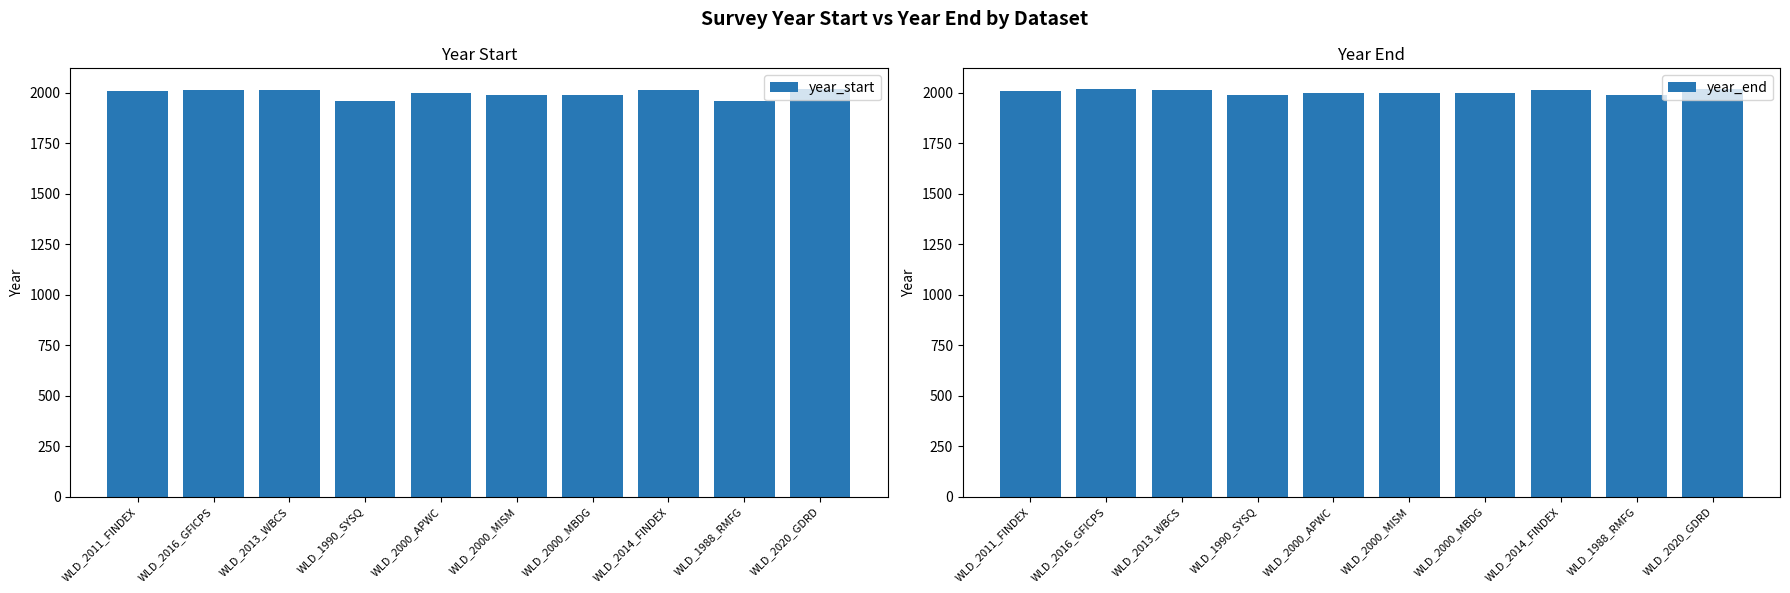

Is it true that year_end equals 2013 at WLD_2013_WBCS?

True